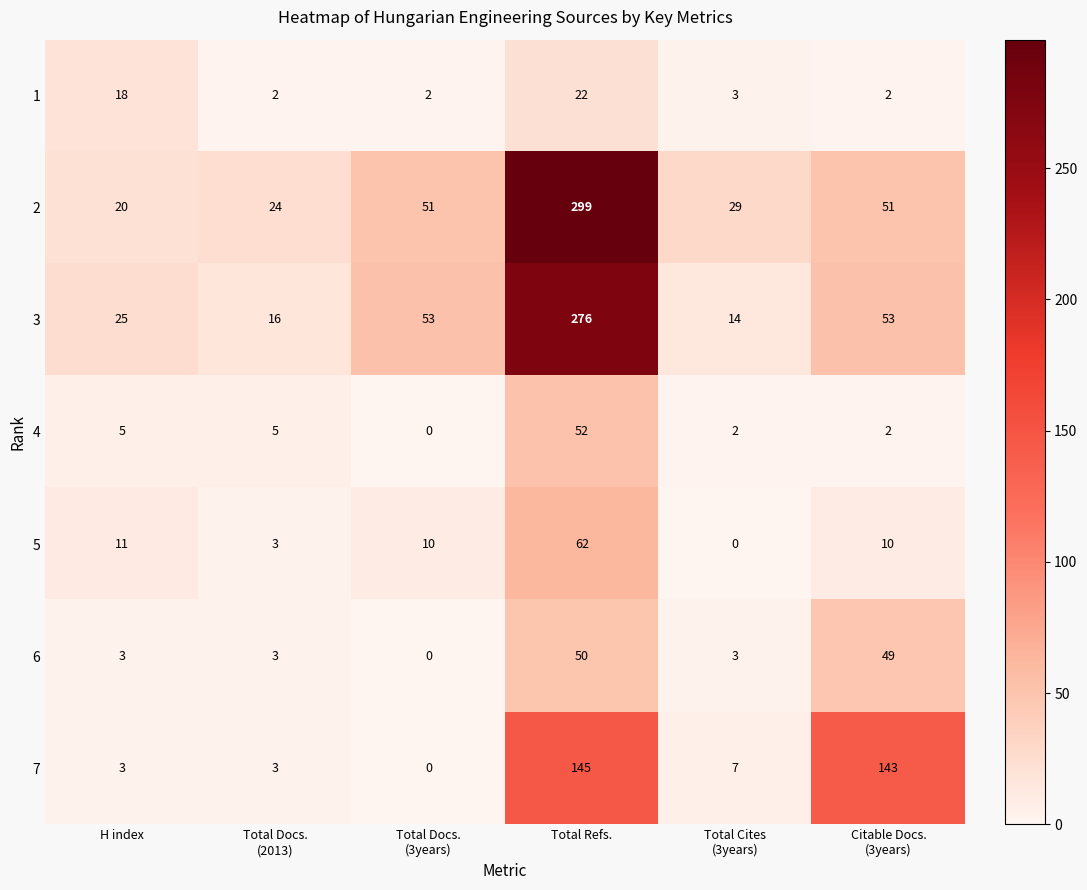

Rank the series by their maximum value, from lowest to highest.

1, 6, 4, 5, 7, 3, 2